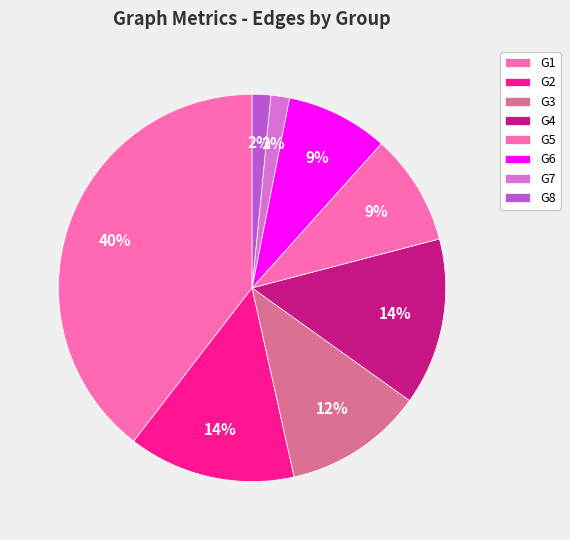

Count the number of slices in the pie.

8